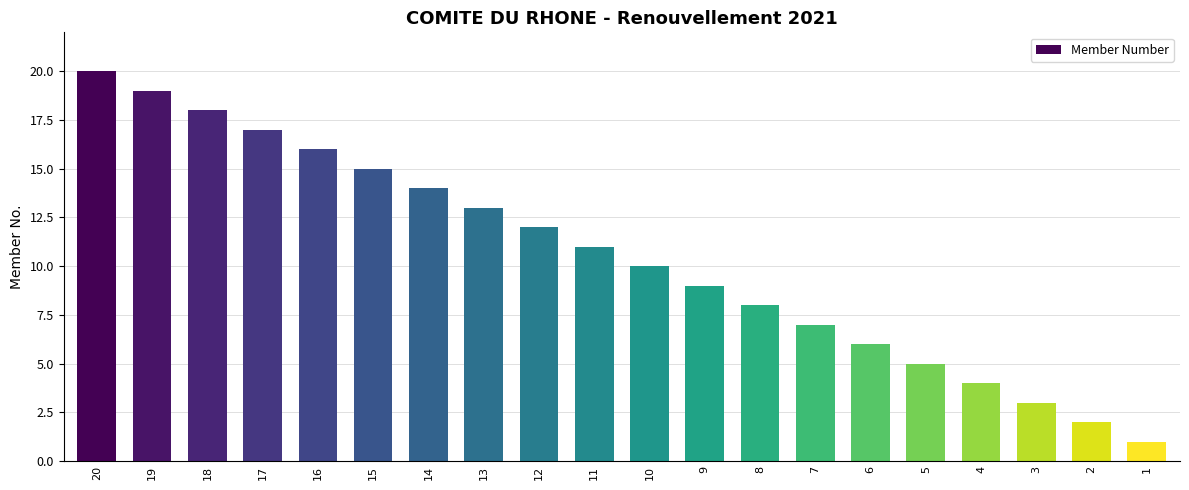

Reading right to left, what are all the values shown in this chart?

1	2	3	4	5	6	7	8	9	10	11	12	13	14	15	16	17	18	19	20